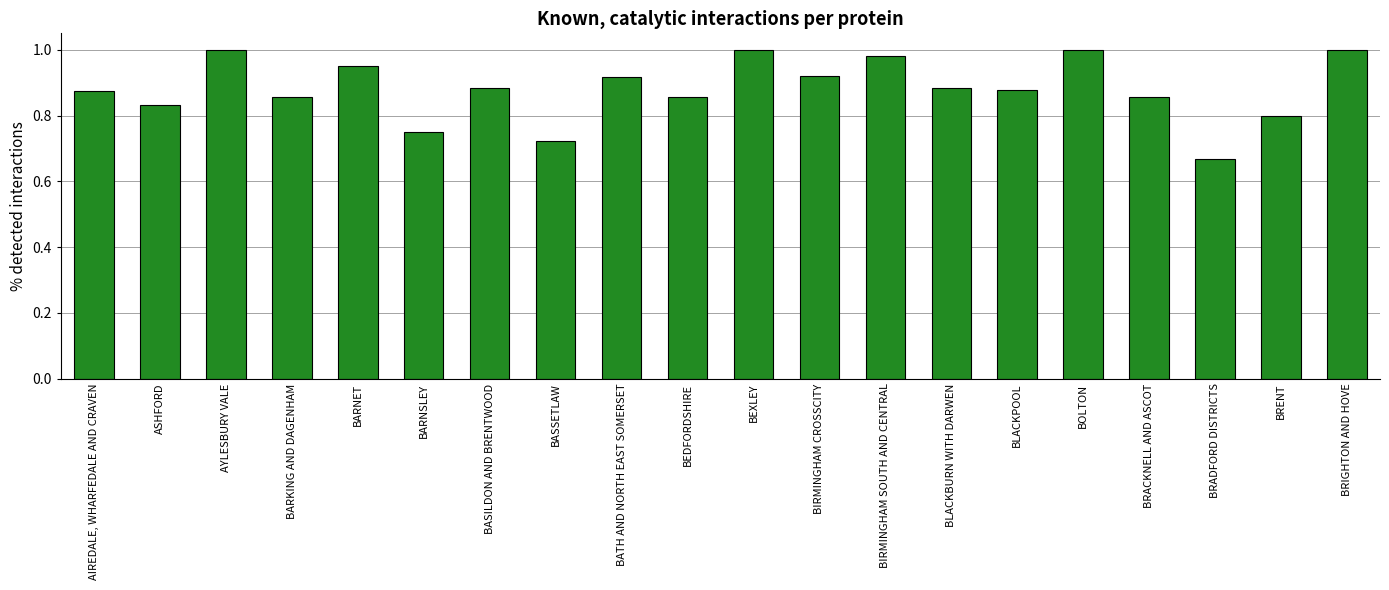

Is it true that the value at BIRMINGHAM CROSSCITY is 1.6?

False